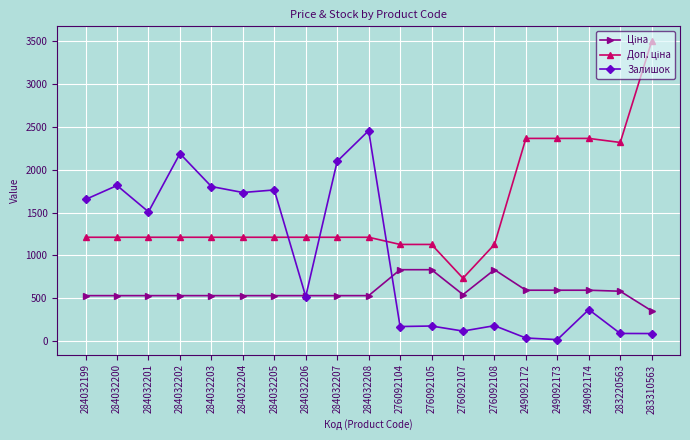

At which category does Залишок reach its first local valley?

284032201